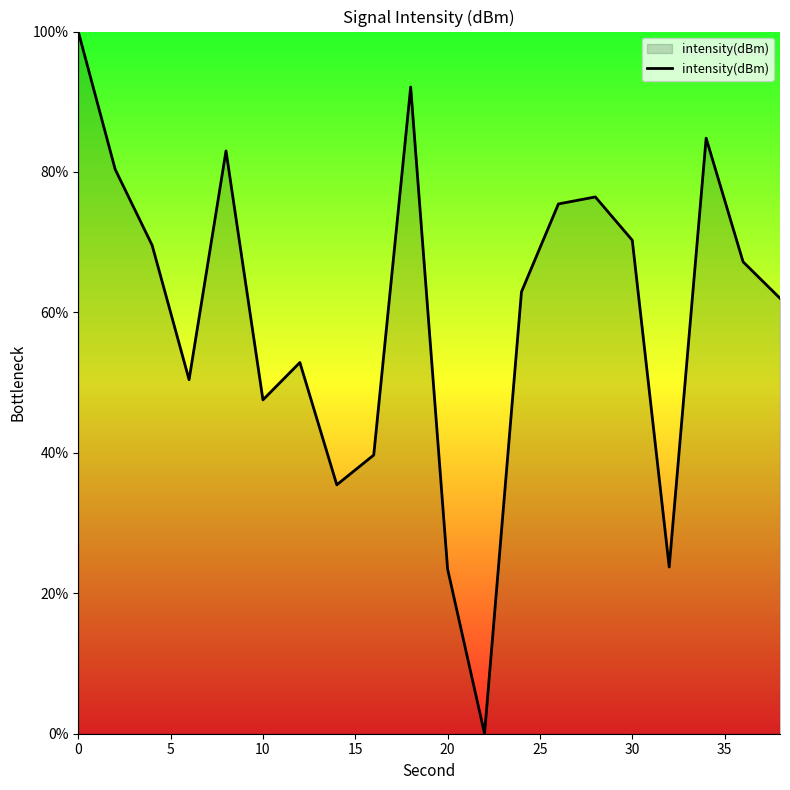

What is the greatest value displayed?

100.0